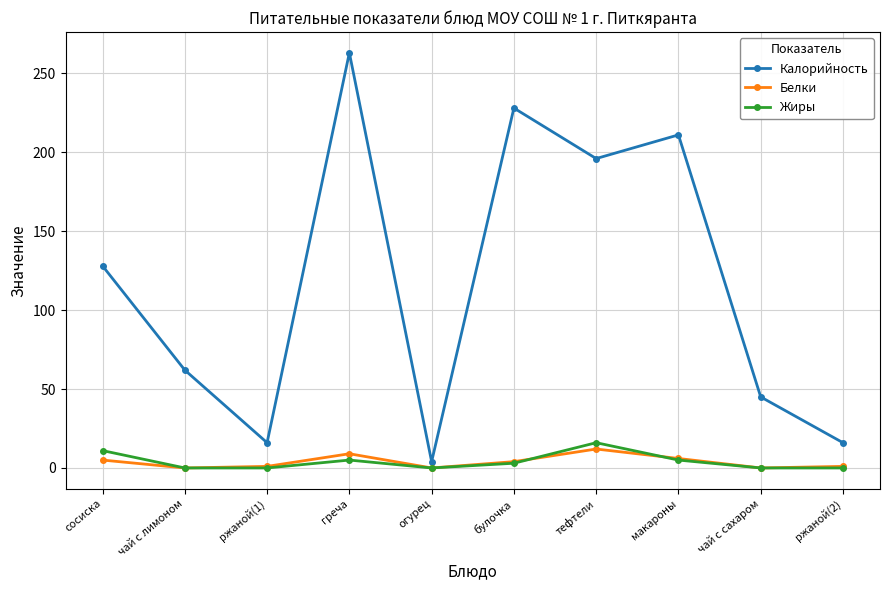

True or false: Жиры has a value of 9 at ржаной(2).

False